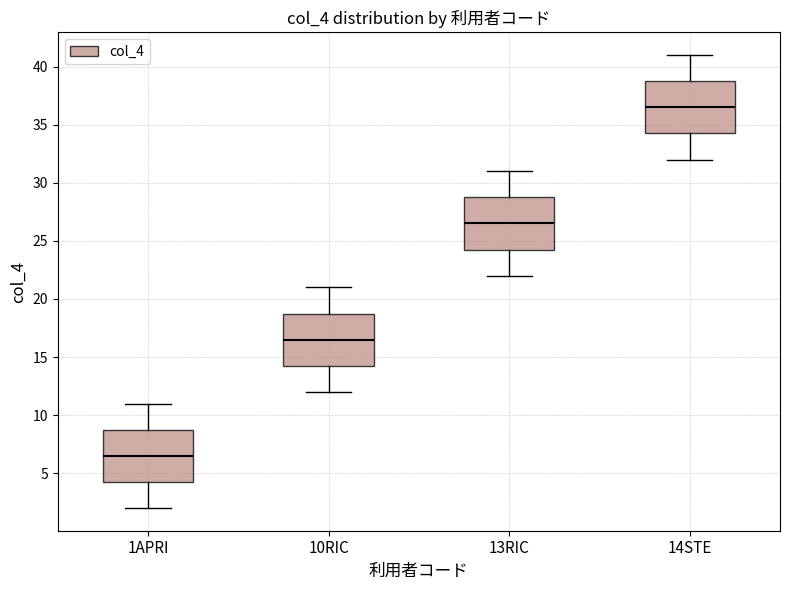

Which box has the highest median line?

14STE